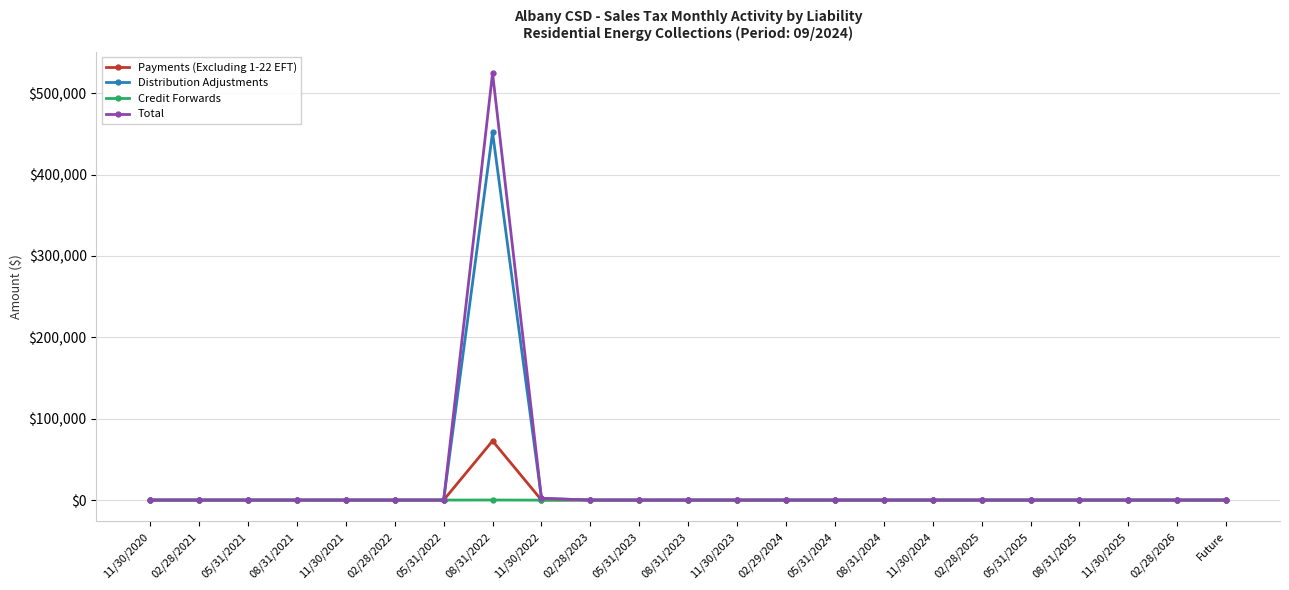

Which series has the largest range (max minus min)?

Total